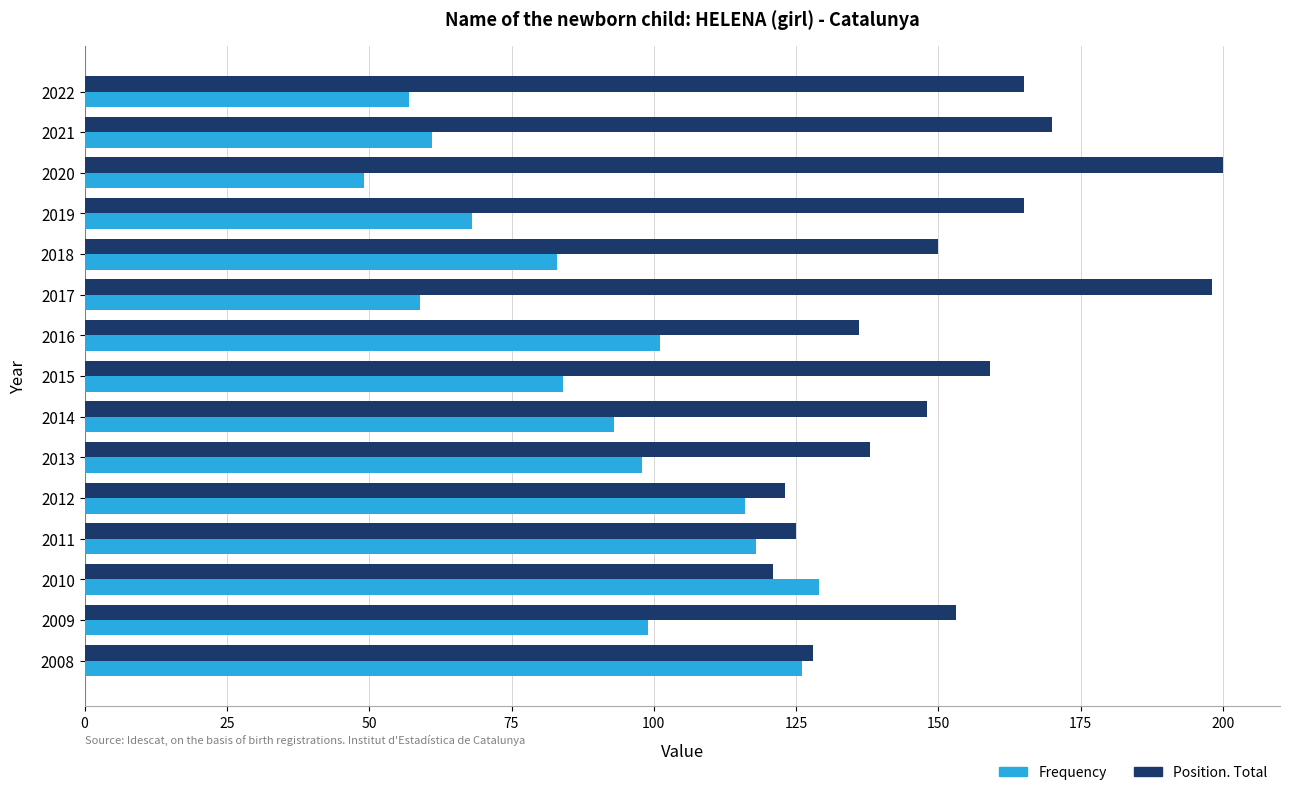

What is the greatest value displayed?

200